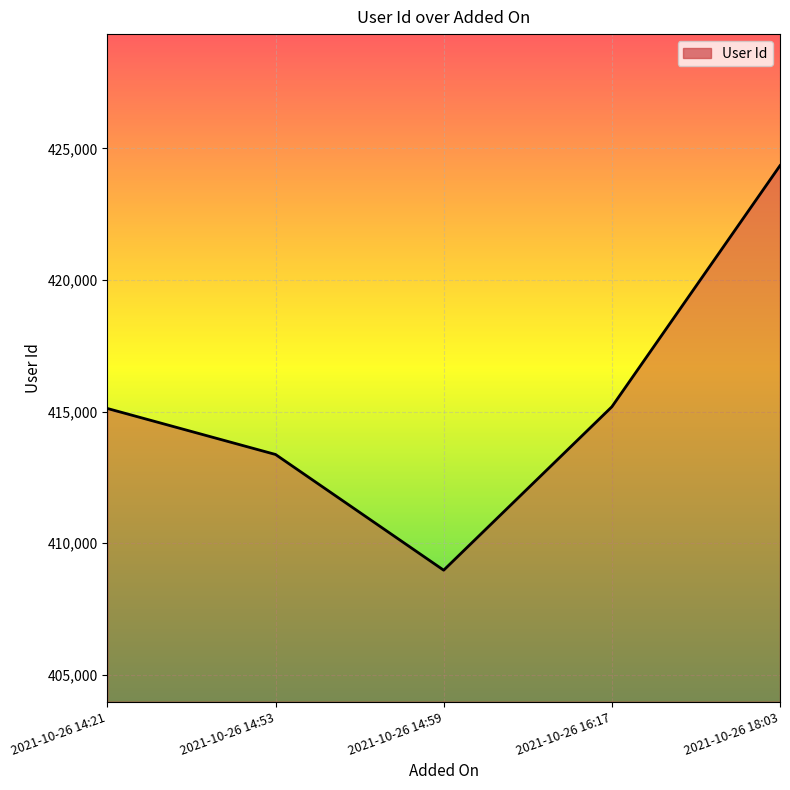

What is the approximate value at 2021-10-26 14:21?

415116